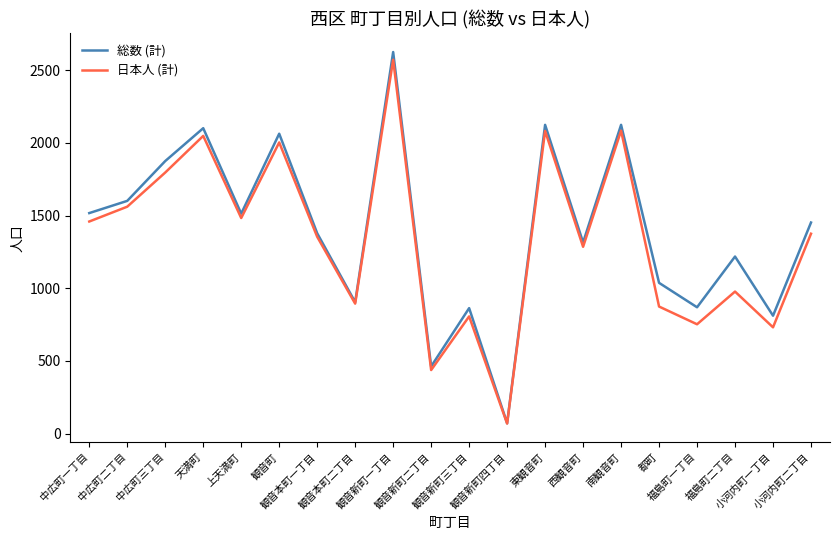

Where is the first local minimum for 日本人 (計)?

上天満町